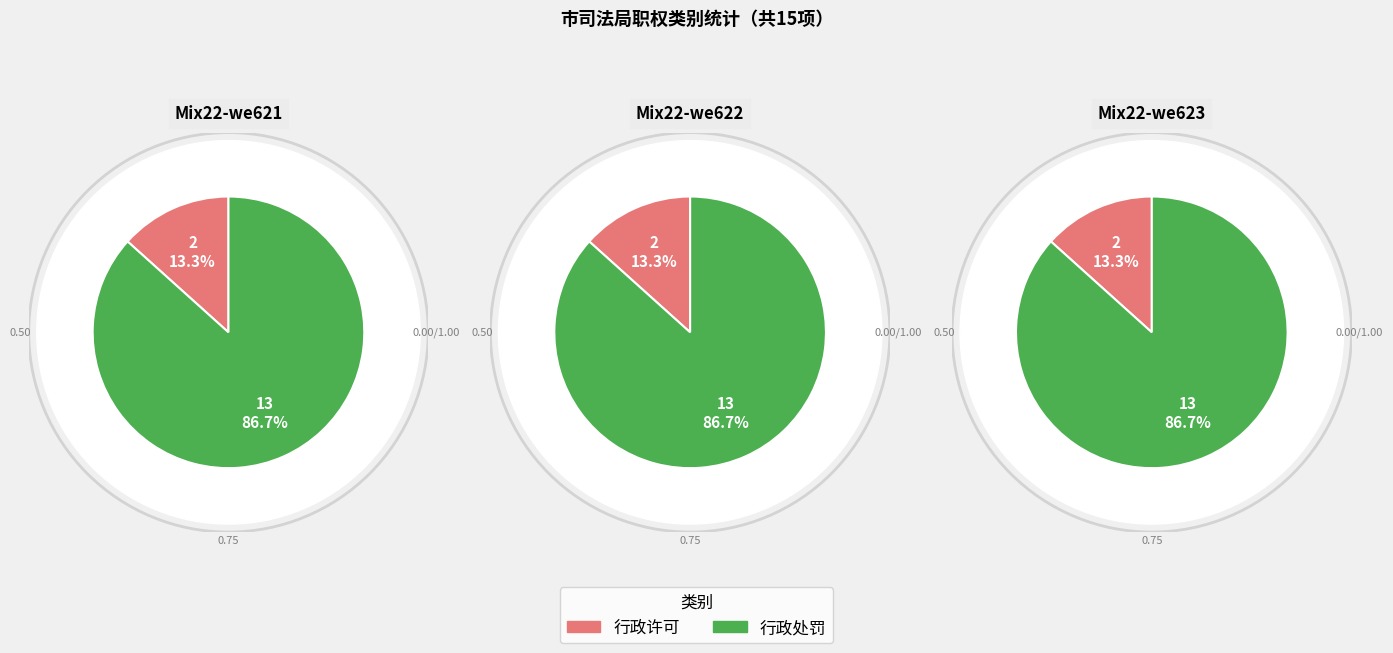

What is the change in value from 行政许可 to 行政处罚?

+11